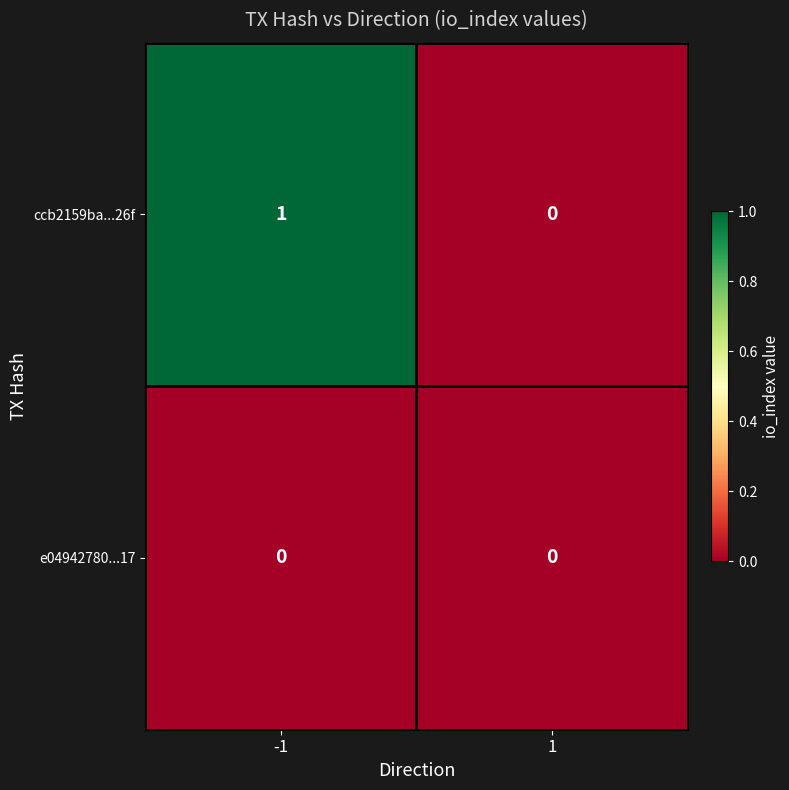

List the series in order of their overall mean, highest first.

ccb2159ba...26f, e04942780...17